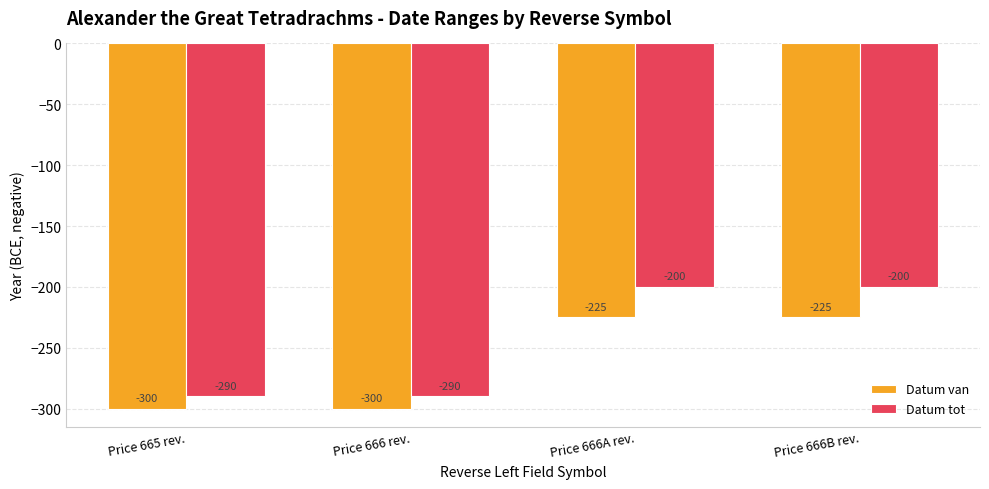

True or false: Datum tot has a value of -110 at Price 666B rev..

False